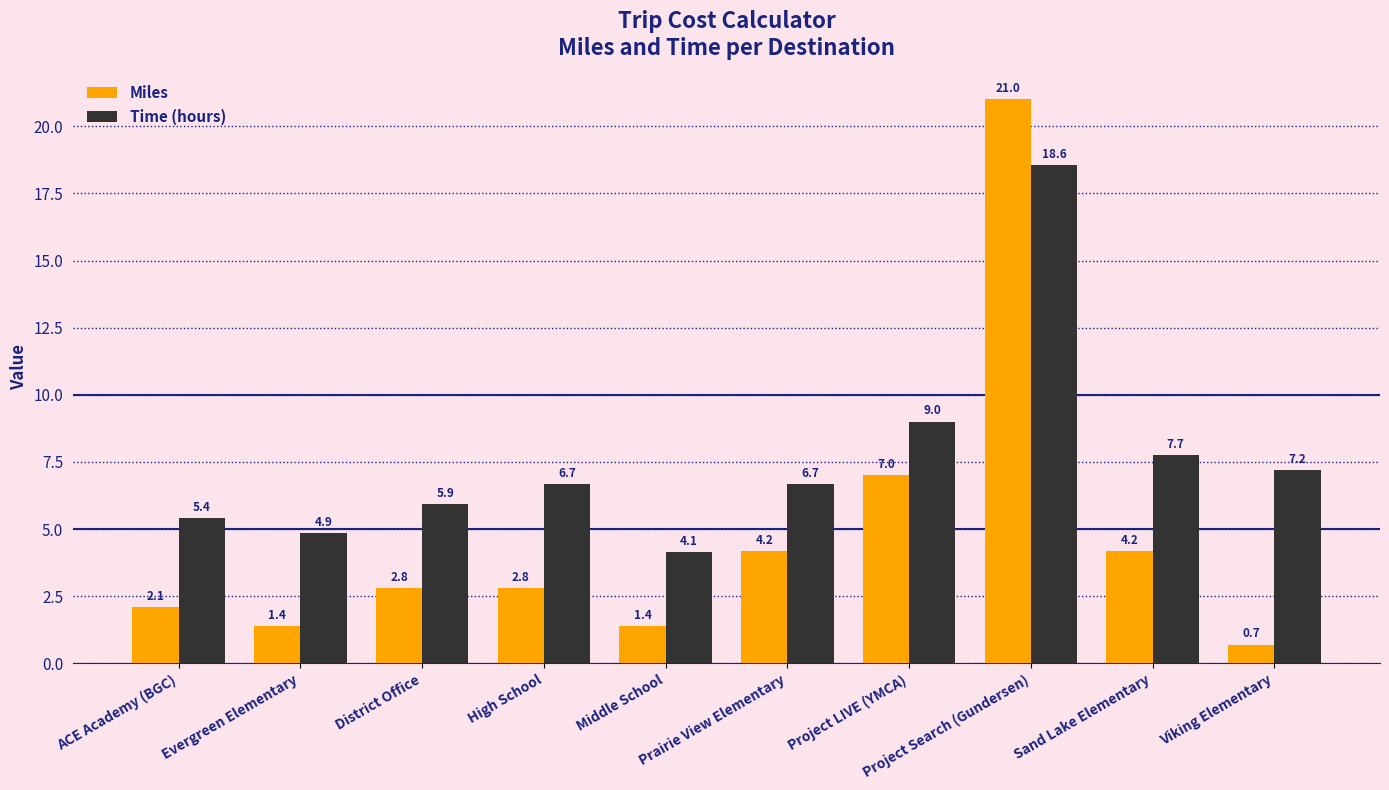

How many values in the Miles series are below 2?

3